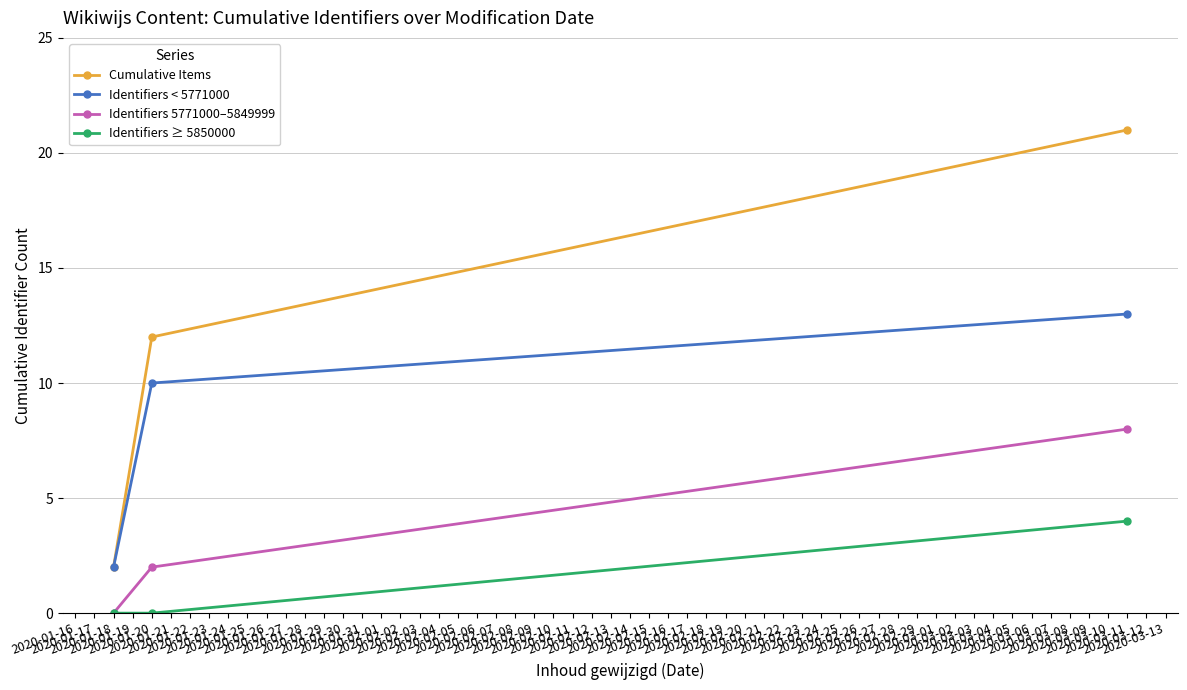

List the series in order of their overall mean, lowest first.

Identifiers ≥ 5850000, Identifiers 5771000–5849999, Identifiers < 5771000, Cumulative Items